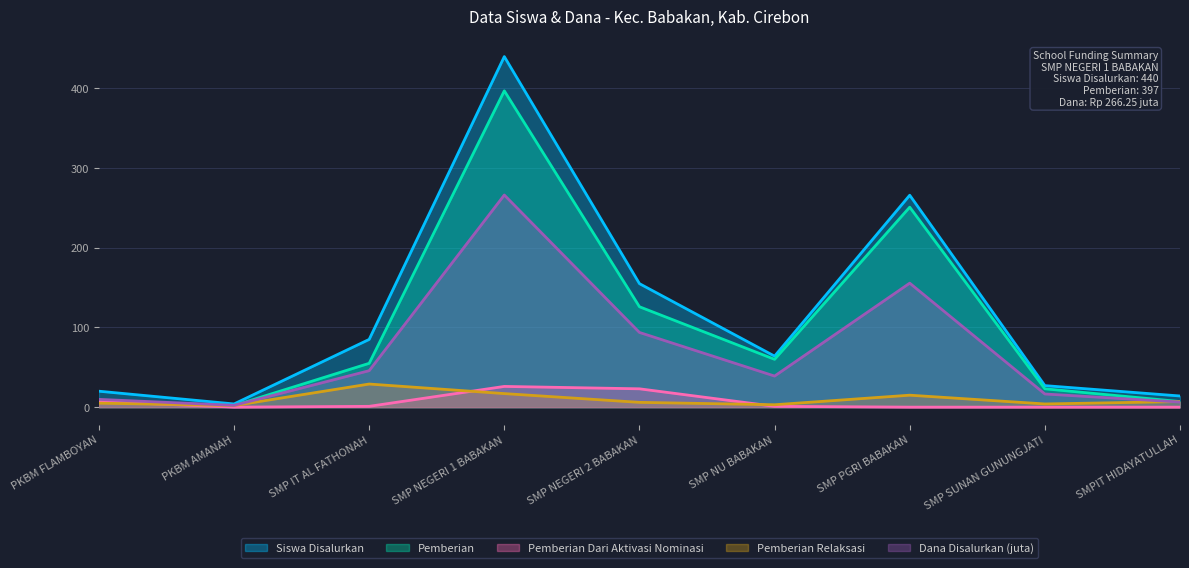

Reading left to right, what are all the values shown in this chart?

Siswa Disalurkan: 20.0	4.0	85.0	440.0	155.0	64.0	266.0	27.0	14.0
Pemberian: 8.0	2.0	55.0	397.0	126.0	60.0	251.0	23.0	7.0
Pemberian Dari Aktivasi Nominasi: 7.0	0.0	1.0	26.0	23.0	1.0	0.0	0.0	0.0
Pemberian Relaksasi: 5.0	2.0	29.0	17.0	6.0	3.0	15.0	4.0	7.0
Dana Disalurkan (juta): 9.8	2.2	45.8	266.2	93.8	39.0	155.6	16.5	6.4